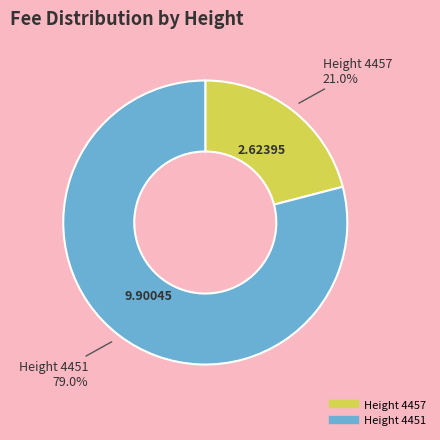

Does any single category account for the majority?

Yes